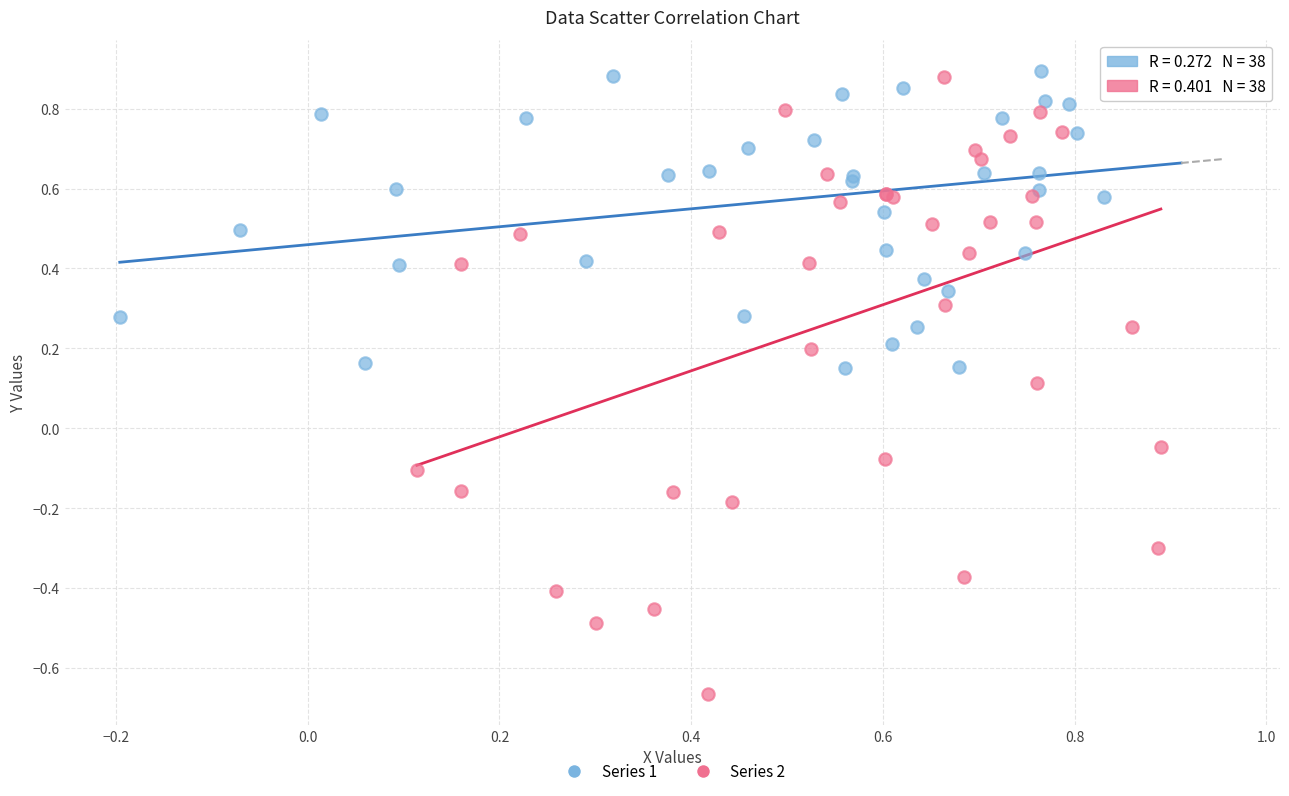

Which series contains the highest Y value?

Series 1